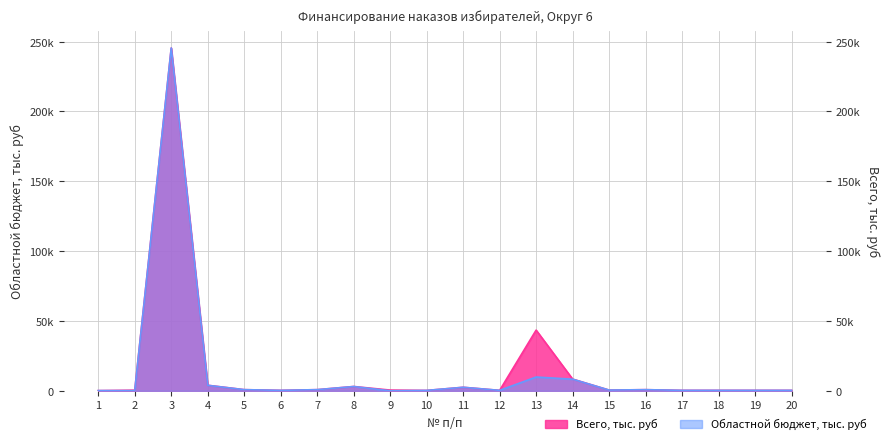

Which series has the largest total across all categories?

Всего, тыс. руб